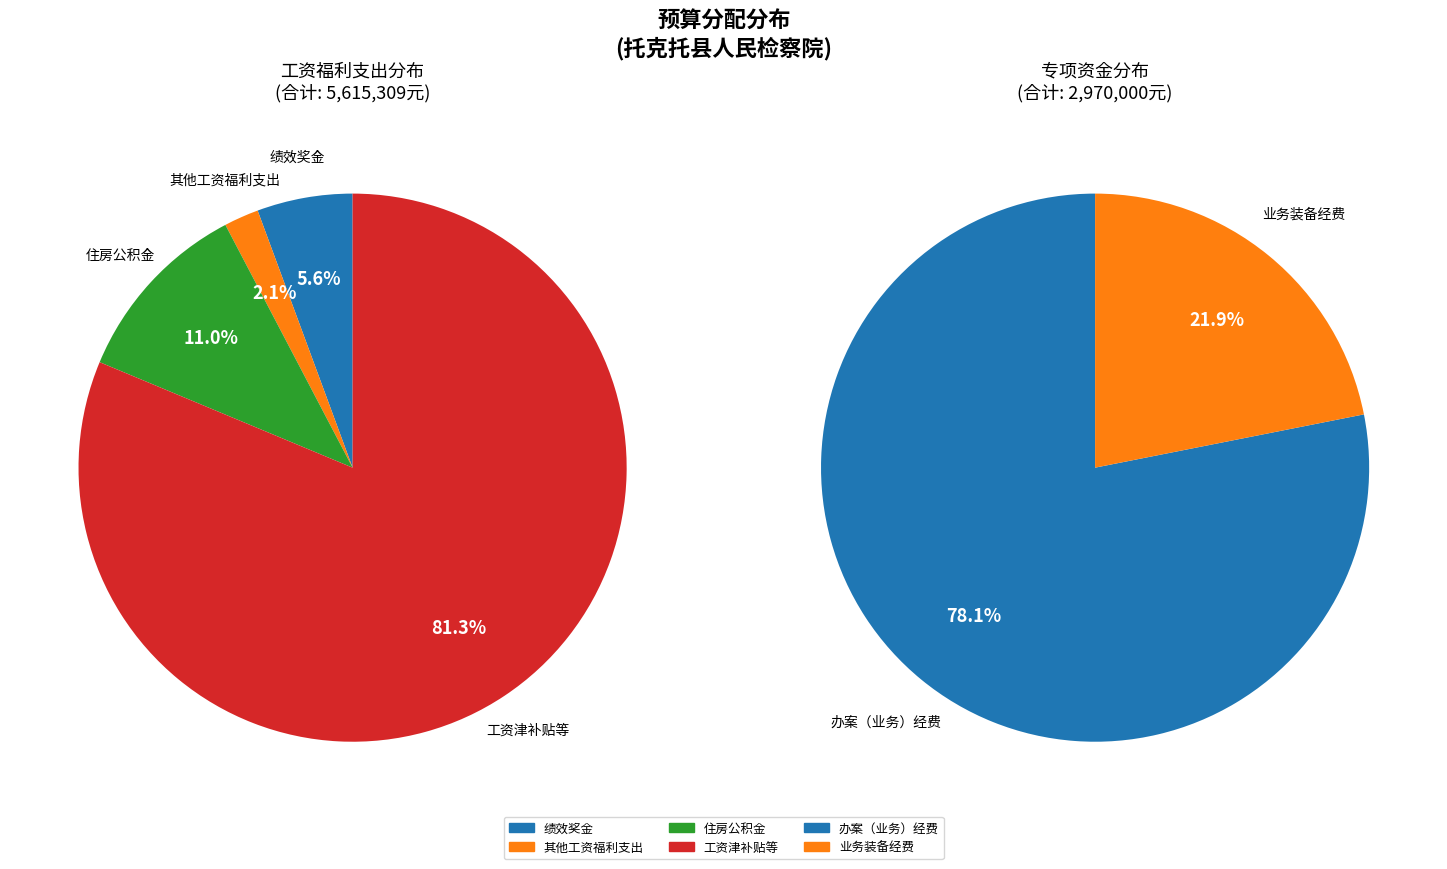

How many slices are in this pie chart?

6